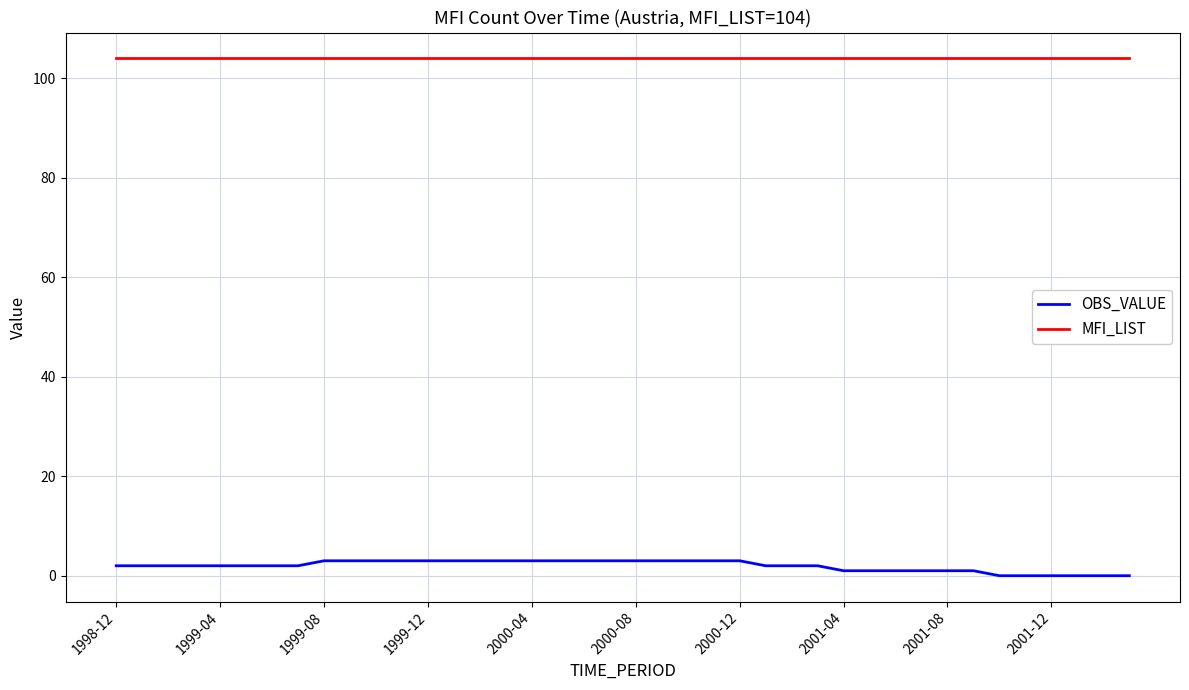

What are all the series names shown in the legend?

OBS_VALUE, MFI_LIST